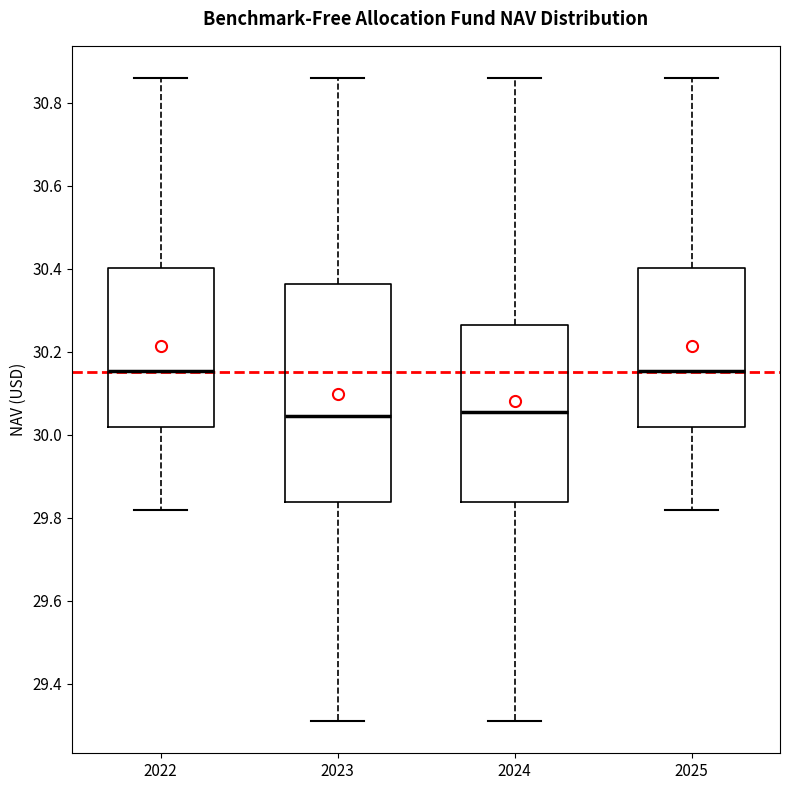

Which box is the tallest, from its lower edge to its upper edge?

2023